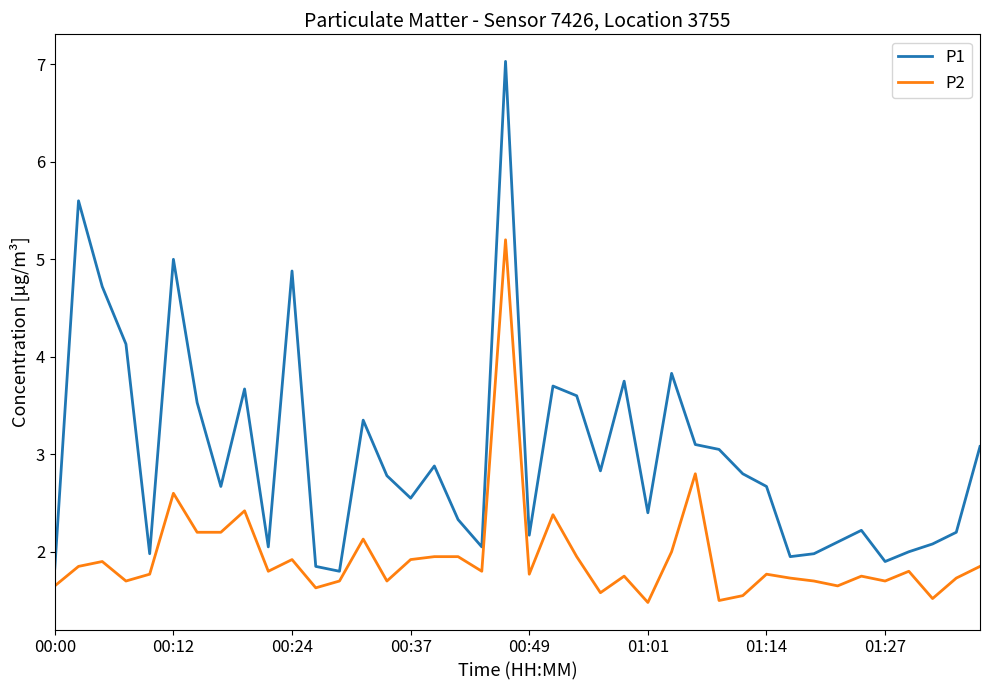

What is the greatest value displayed?

7.0